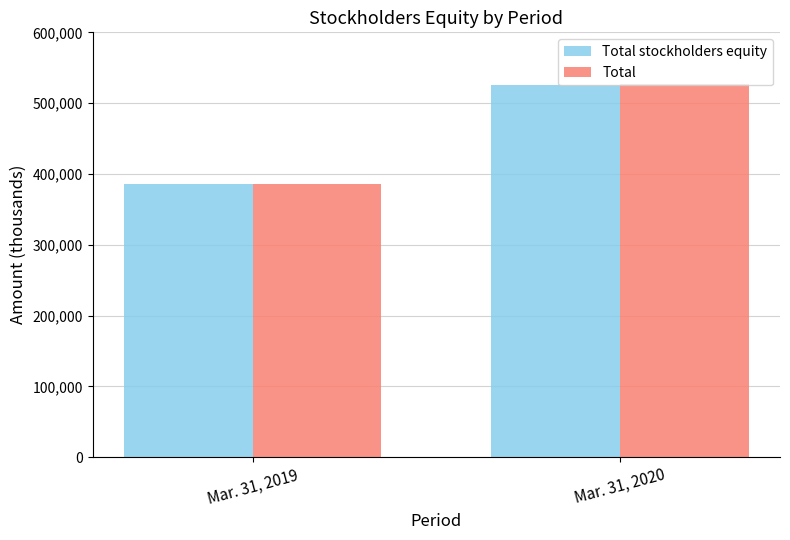

Reading right to left, transcribe all the data shown in this chart.

Total stockholders equity: 525363	385375
Total: 526472	386386